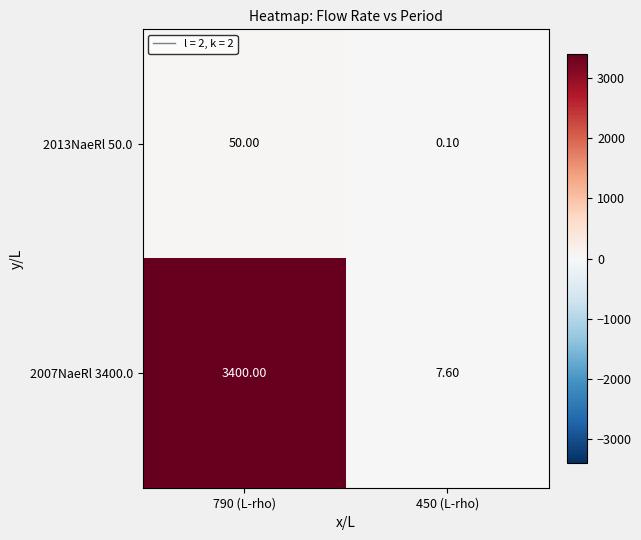

Which series has the largest range (max minus min)?

2007NaeRl 3400.0